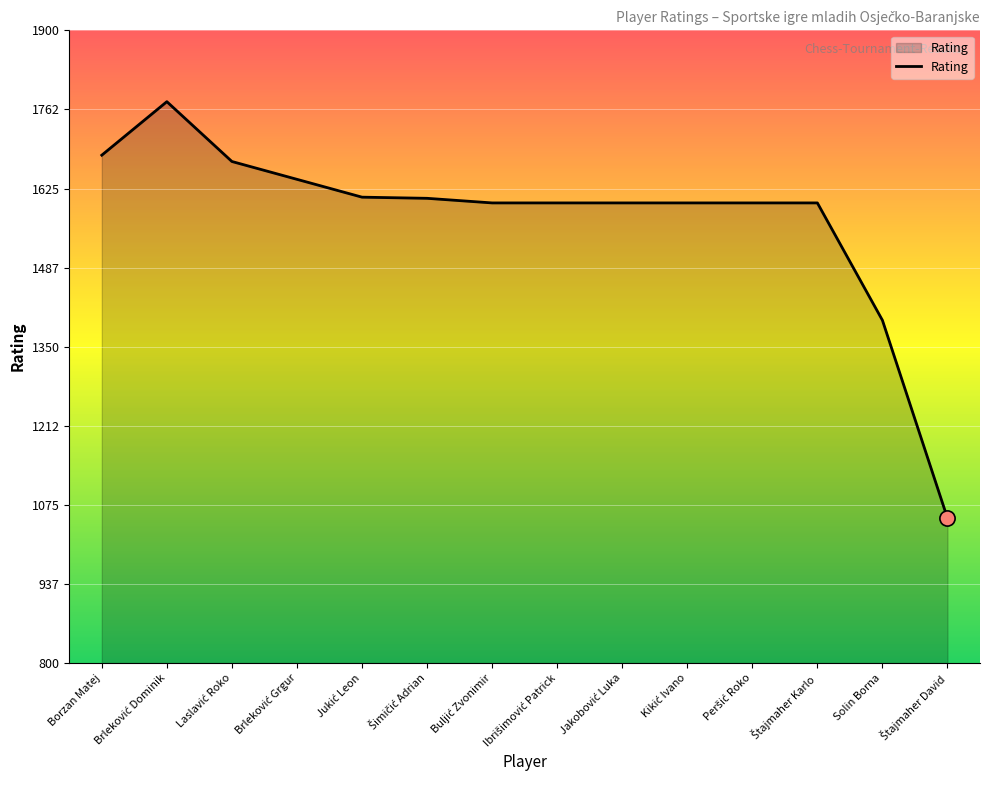

At which label is the value closest to 1414?

Solin Borna